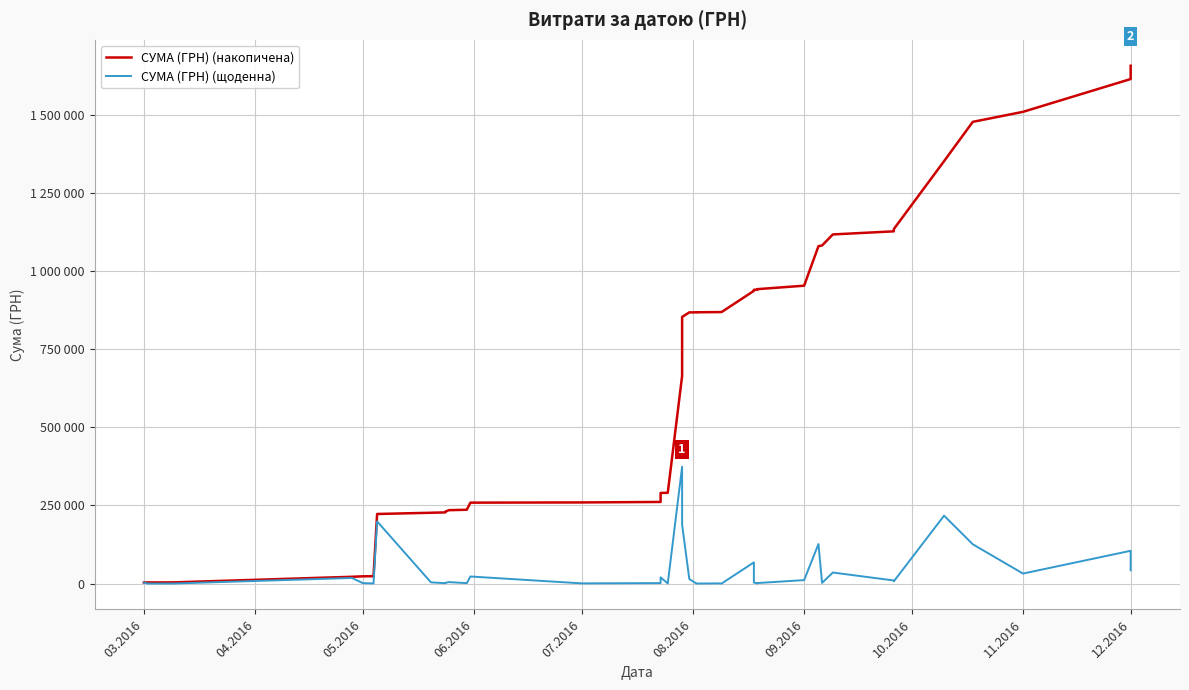

True or false: СУМА (ГРН) (щоденна) has a value of 42588.0 at 12.2016.

True